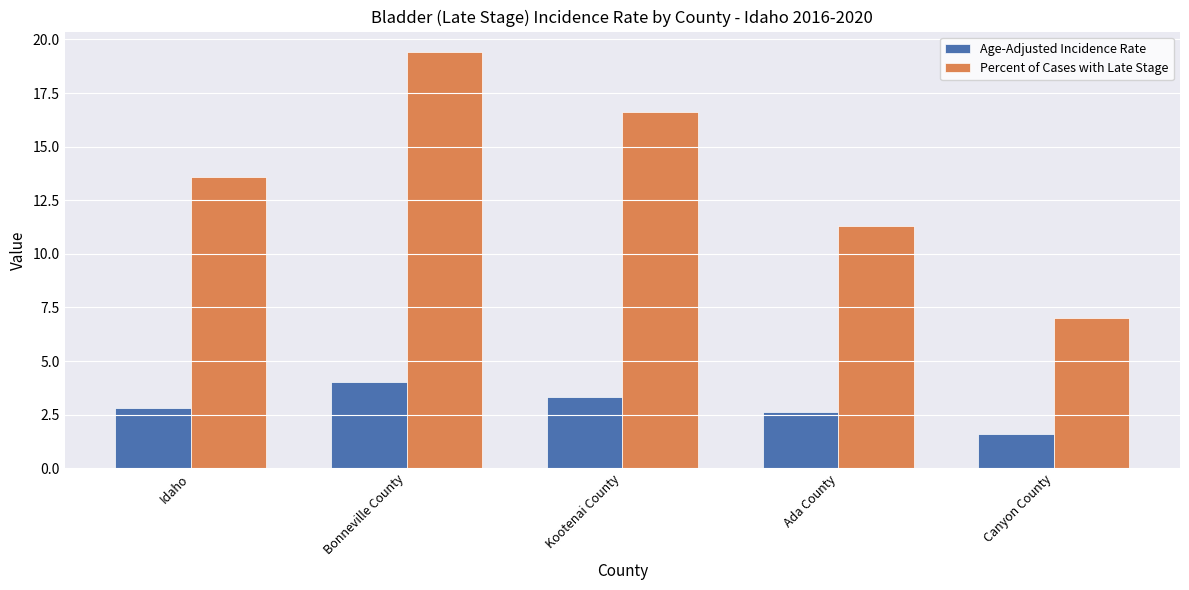

Read the Age-Adjusted Incidence Rate value at Kootenai County.

3.3